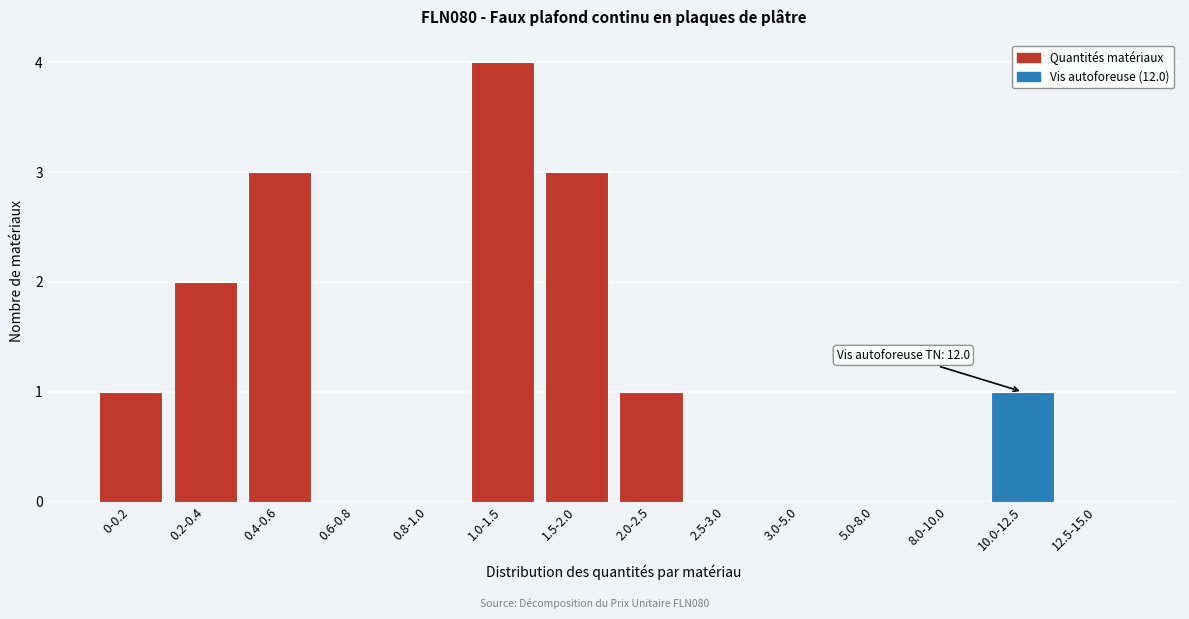

Reading left to right, what are all the values shown in this chart?

0-0.2=1	0.2-0.4=2	0.4-0.6=3	0.6-0.8=0	0.8-1.0=0	1.0-1.5=4	1.5-2.0=3	2.0-2.5=1	2.5-3.0=0	3.0-5.0=0	5.0-8.0=0	8.0-10.0=0	10.0-12.5=1	12.5-15.0=0